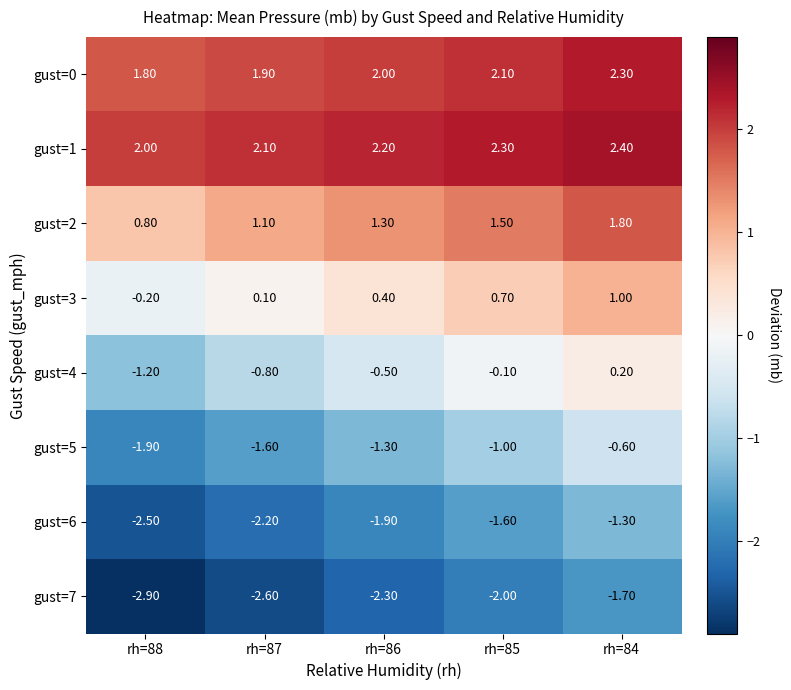

What is the spread (max minus min) of values at rh=88?

4.9